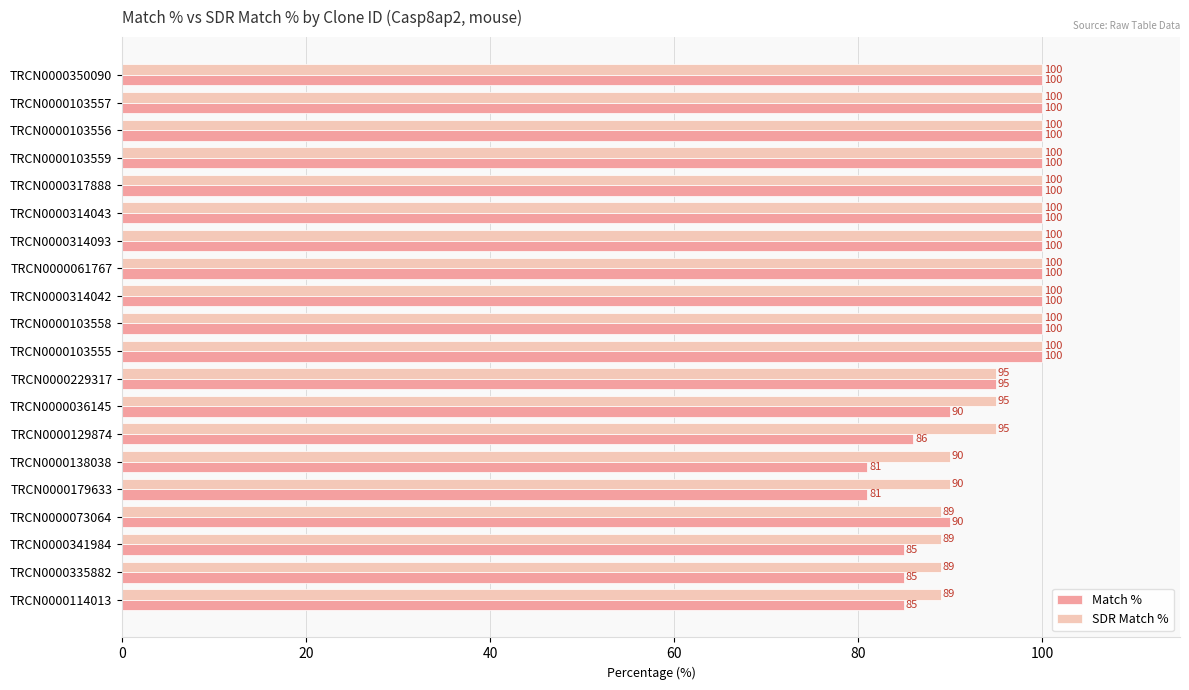

What is the highest value of the SDR Match % series?

100